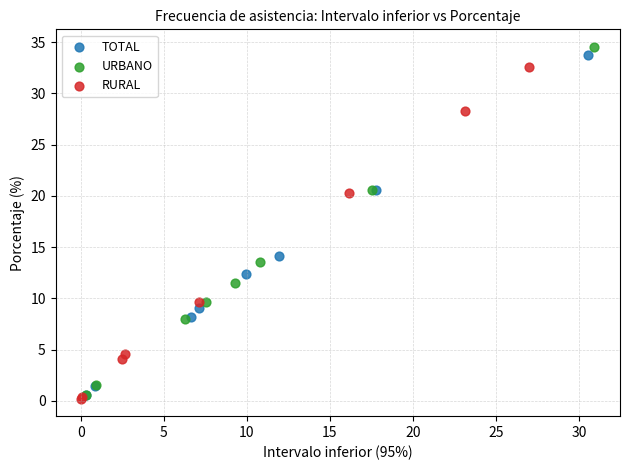

Which series has the largest Y range (max minus min)?

URBANO